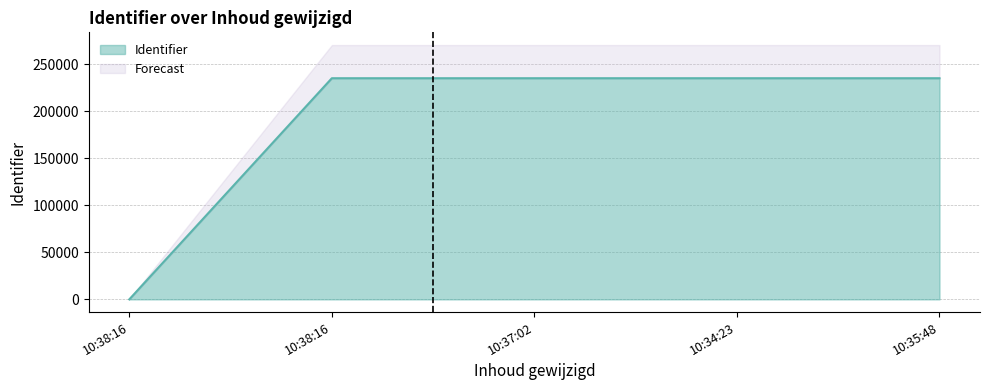

Which category has the lowest value across all series?

10:38:16